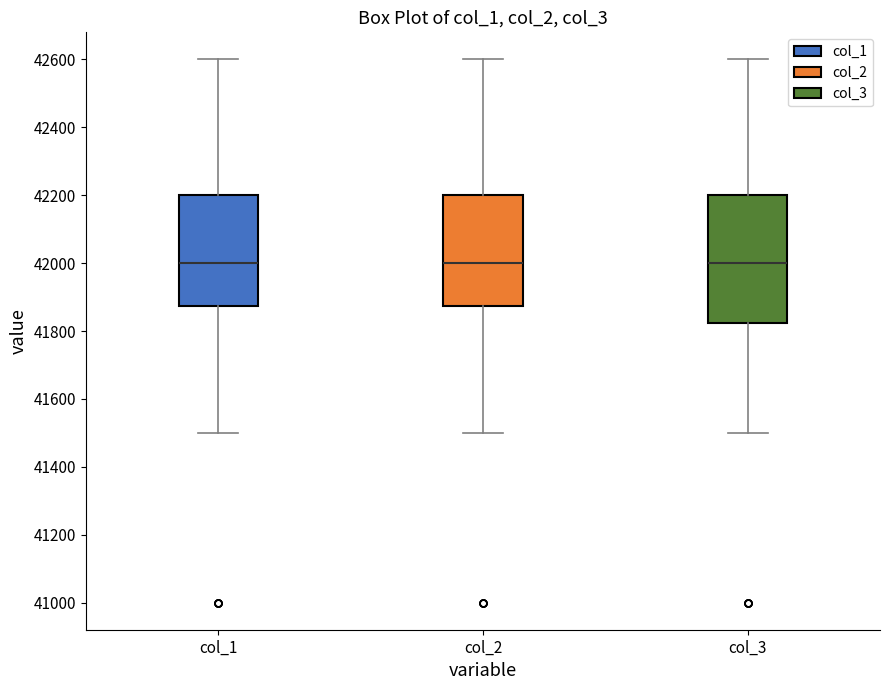

Reading left to right, read every box against the y-axis: the position of its median line, the range the box covers, and the ends of its whiskers. The values are not printed on the chart, so give them approximately, as read against the axis.

col_1: median 42000, box 41880 to 42200, whiskers 41500 to 42600
col_2: median 42000, box 41880 to 42200, whiskers 41500 to 42600
col_3: median 42000, box 41820 to 42200, whiskers 41500 to 42600